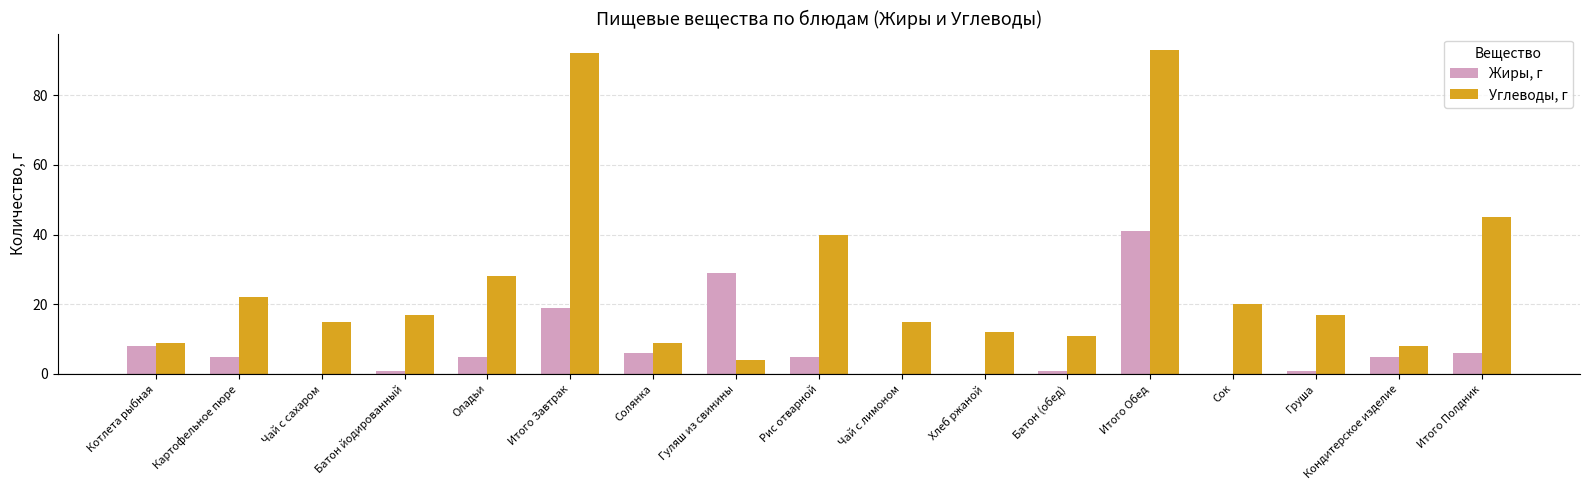

What is the greatest value displayed?

93